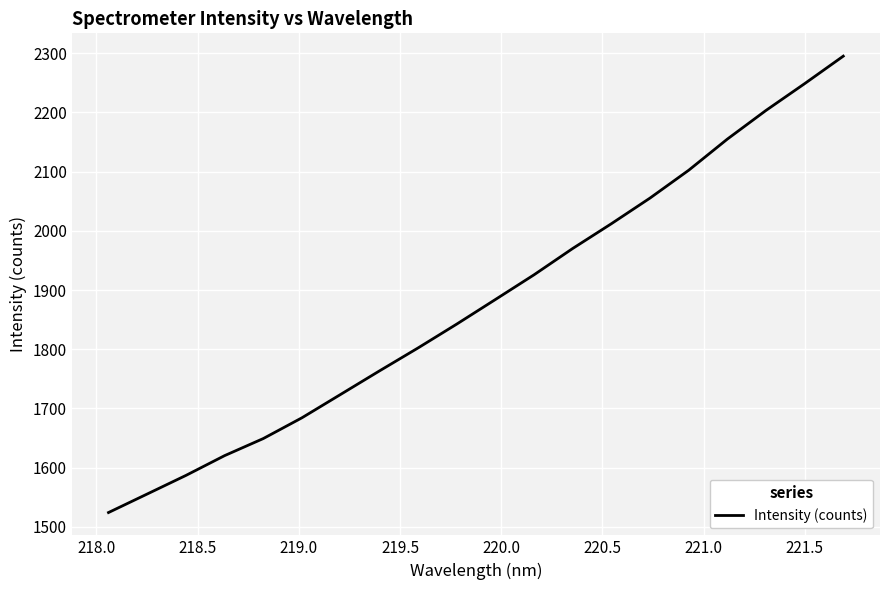

What is the maximum value shown in the chart?

2295.2